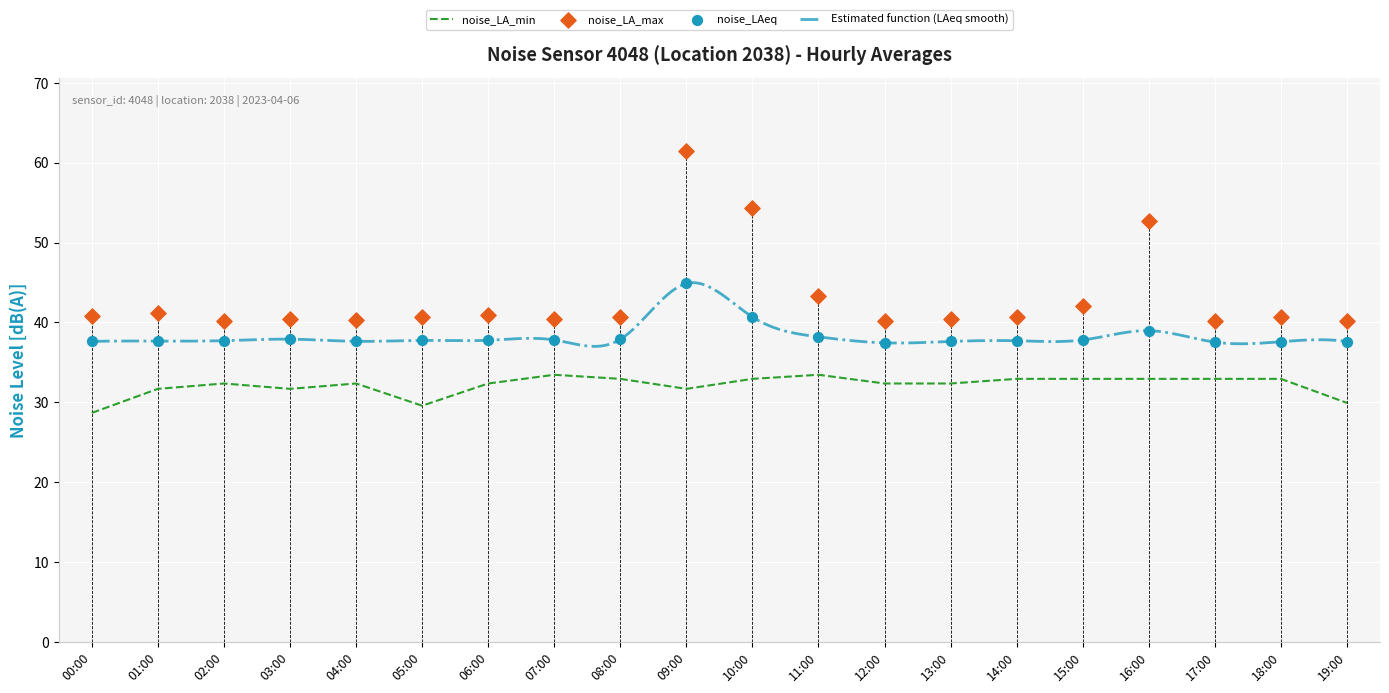

What is the total value across all series at 08:00?

111.4